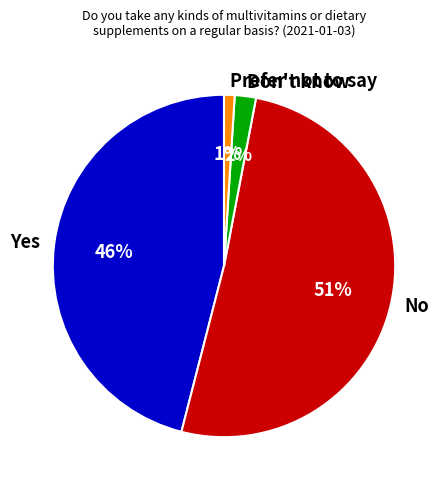

Count the number of slices in the pie.

4